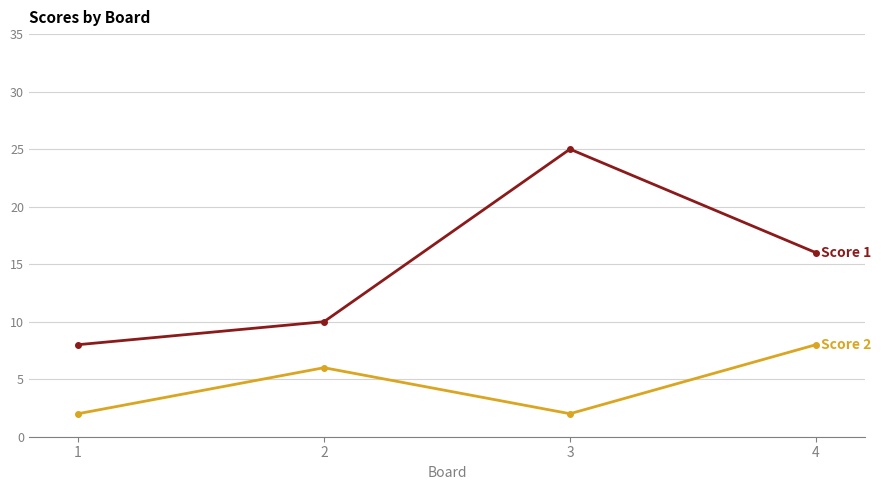

Which label corresponds to the largest value in the chart?

3